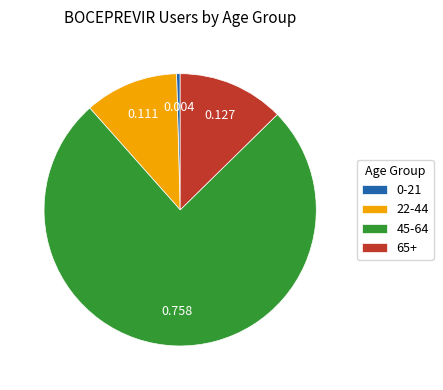

Rank the categories by value from lowest to highest.

0-21, 22-44, 65+, 45-64